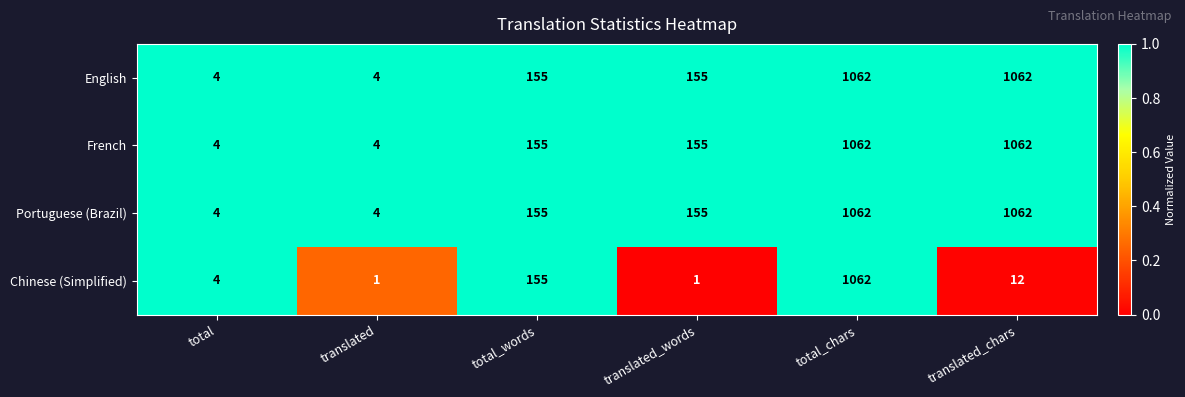

What is the difference between the maximum and second lowest values in the French series?

1058